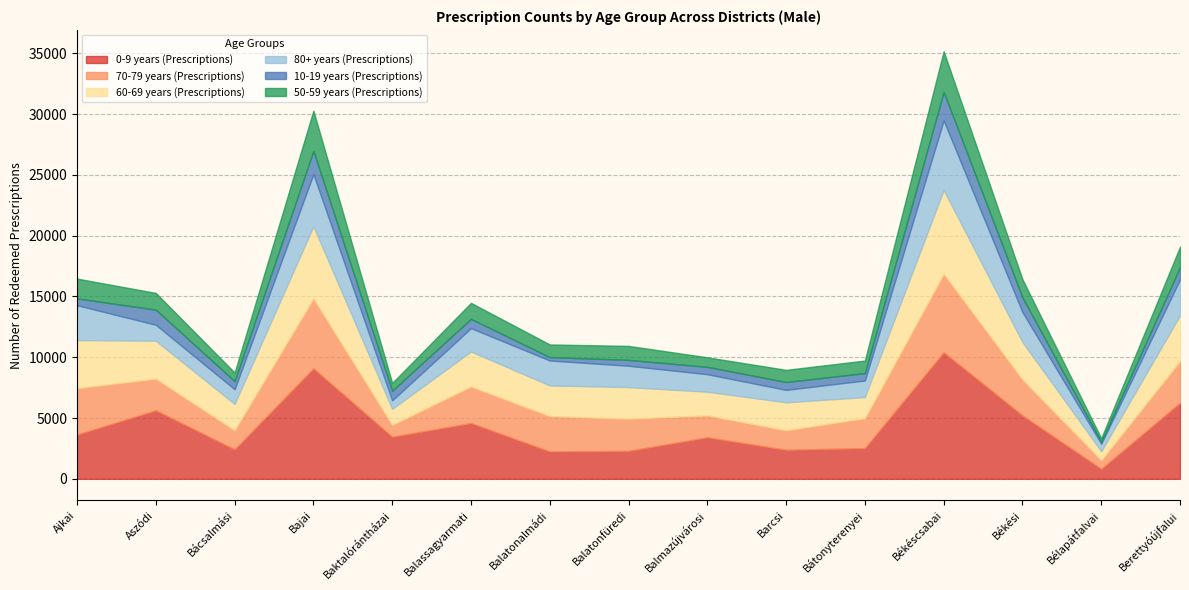

Reading right to left, what are all the values shown in this chart?

0-9 years (Prescriptions): Berettyóújfalui=6248	Bélapátfalvai=820	Békési=5213	Békéscsabai=10404	Bátonyterenyei=2525	Barcsi=2387	Balmazújvárosi=3413	Balatonfüredi=2297	Balatonalmádi=2246	Balassagyarmati=4588	Baktalórántházai=3458	Bajai=9082	Bácsalmási=2421	Aszódi=5633	Ajkai=3637
70-79 years (Prescriptions): Berettyóújfalui=3457	Bélapátfalvai=717	Békési=2969	Békéscsabai=6470	Bátonyterenyei=2472	Barcsi=1612	Balmazújvárosi=1807	Balatonfüredi=2653	Balatonalmádi=2915	Balassagyarmati=3013	Baktalórántházai=980	Bajai=5770	Bácsalmási=1577	Aszódi=2611	Ajkai=3825
60-69 years (Prescriptions): Berettyóújfalui=3750	Bélapátfalvai=733	Békési=3063	Békéscsabai=6885	Bátonyterenyei=1723	Barcsi=2294	Balmazújvárosi=1943	Balatonfüredi=2592	Balatonalmádi=2520	Balassagyarmati=2872	Baktalórántházai=1317	Bajai=5921	Bácsalmási=2162	Aszódi=3112	Ajkai=3948
80+ years (Prescriptions): Berettyóújfalui=2948	Bélapátfalvai=613	Békési=2469	Békéscsabai=5722	Bátonyterenyei=1367	Barcsi=1023	Balmazújvárosi=1442	Balatonfüredi=1757	Balatonalmádi=2050	Balassagyarmati=1920	Baktalórántházai=696	Bajai=4295	Bácsalmási=1207	Aszódi=1313	Ajkai=2868
10-19 years (Prescriptions): Berettyóújfalui=996	Bélapátfalvai=159	Békési=1202	Békéscsabai=2341	Bátonyterenyei=610	Barcsi=645	Balmazújvárosi=603	Balatonfüredi=481	Balatonalmádi=280	Balassagyarmati=764	Baktalórántházai=793	Bajai=1905	Bácsalmási=660	Aszódi=1243	Ajkai=561
50-59 years (Prescriptions): Berettyóújfalui=1696	Bélapátfalvai=290	Békési=1494	Békéscsabai=3338	Bátonyterenyei=1029	Barcsi=1000	Balmazújvárosi=784	Balatonfüredi=1151	Balatonalmádi=1040	Balassagyarmati=1313	Baktalórántházai=642	Bajai=3305	Bácsalmási=711	Aszódi=1375	Ajkai=1628